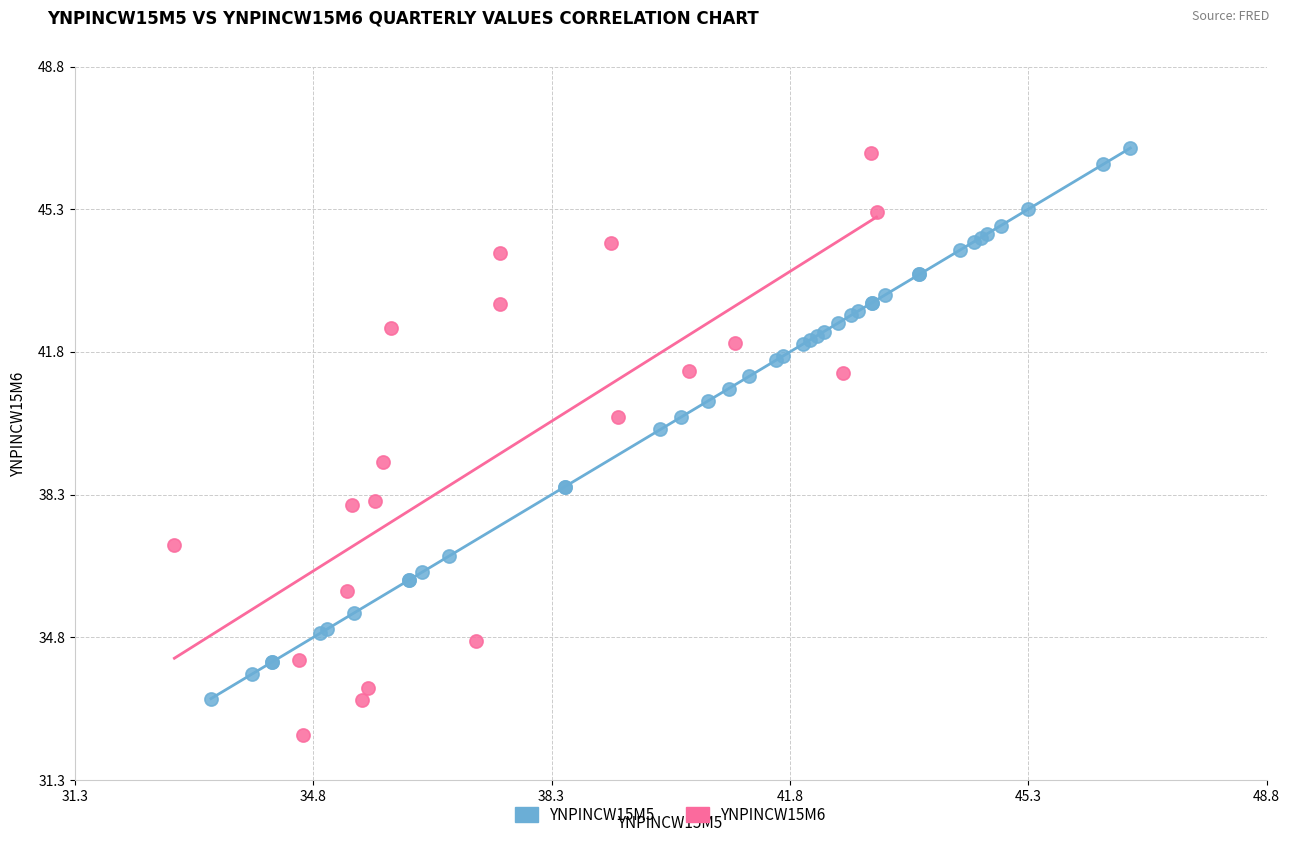

Which series reaches the minimum Y coordinate?

YNPINCW15M6